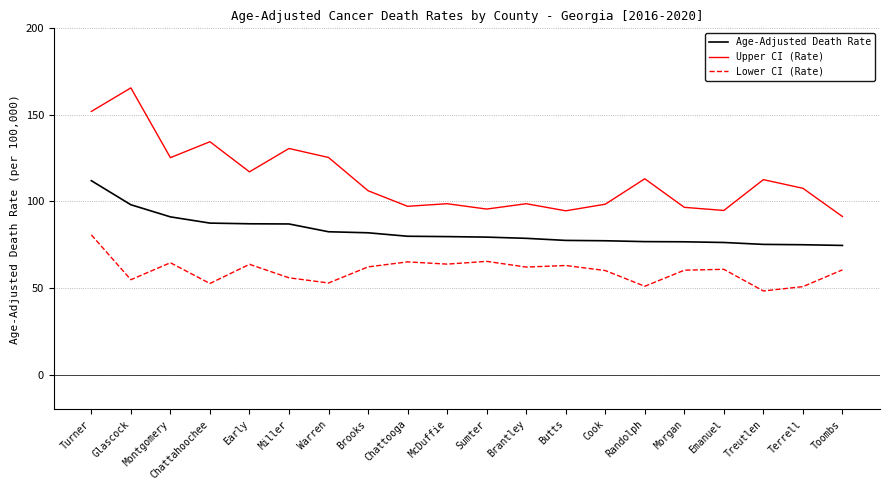

What is the maximum value shown in the chart?

165.6